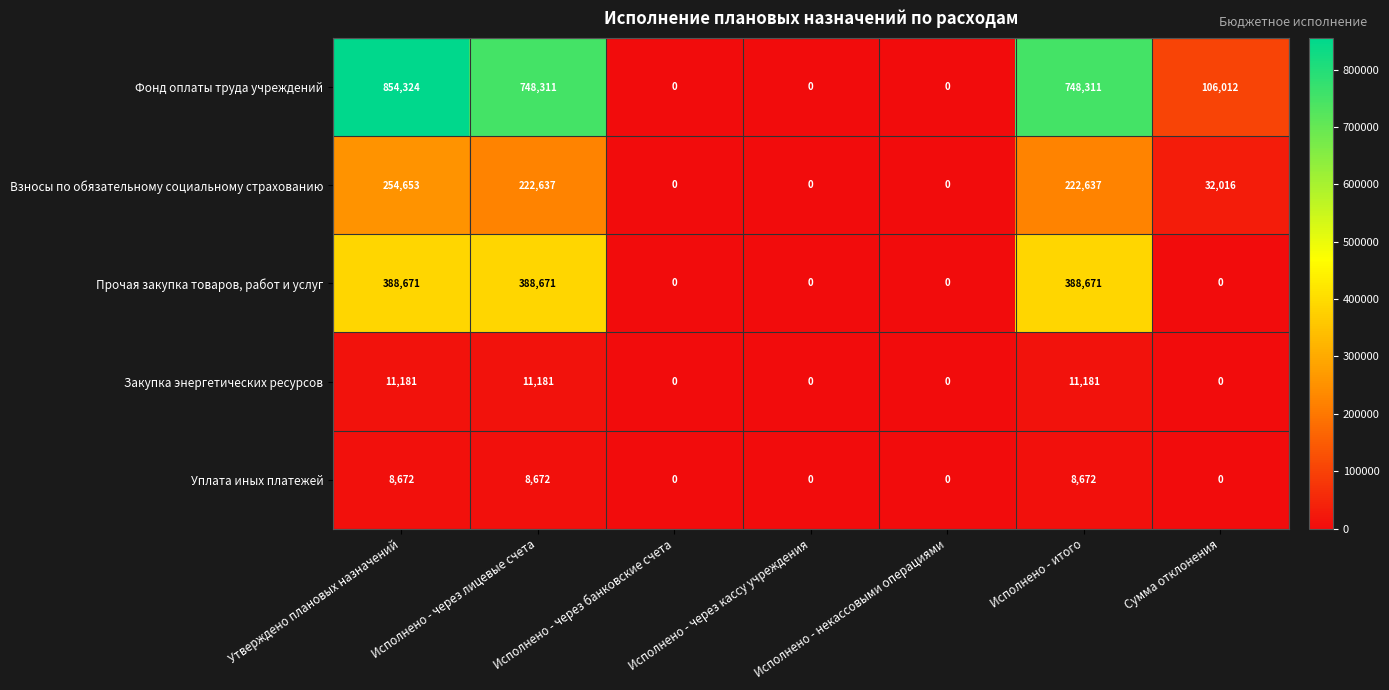

Which series has the largest total across all categories?

Фонд оплаты труда учреждений